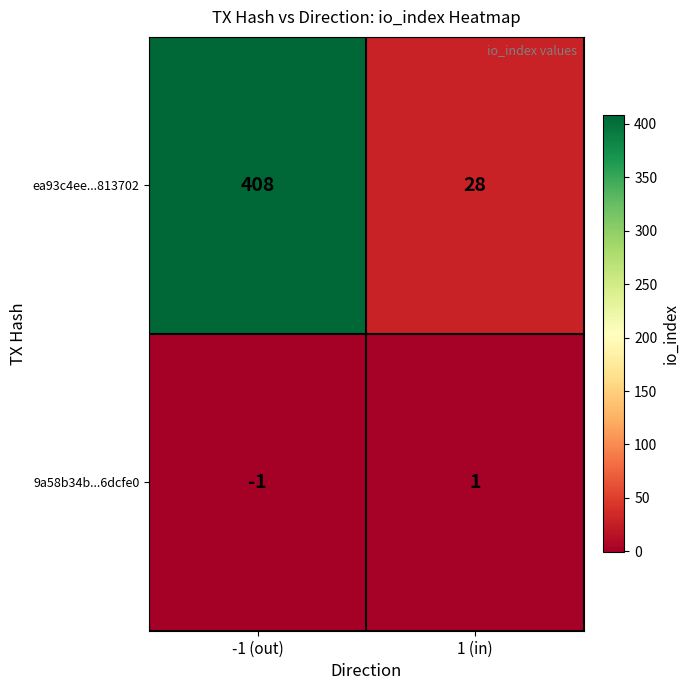

Count the number of categories in the chart.

2